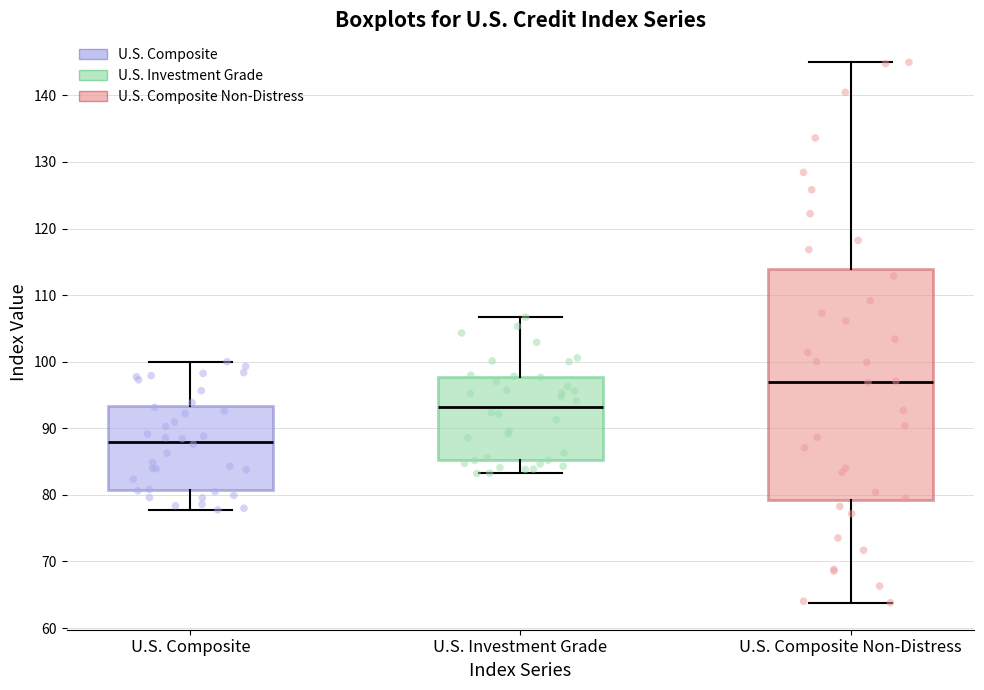

Reading left to right, read every box against the y-axis: the position of its median line, the range the box covers, and the ends of its whiskers. The values are not printed on the chart, so give them approximately, as read against the axis.

U.S. Composite: median 88, box 81 to 93, whiskers 78 to 100
U.S. Investment Grade: median 93, box 85 to 98, whiskers 83 to 107
U.S. Composite Non-Distress: median 97, box 79 to 114, whiskers 64 to 145